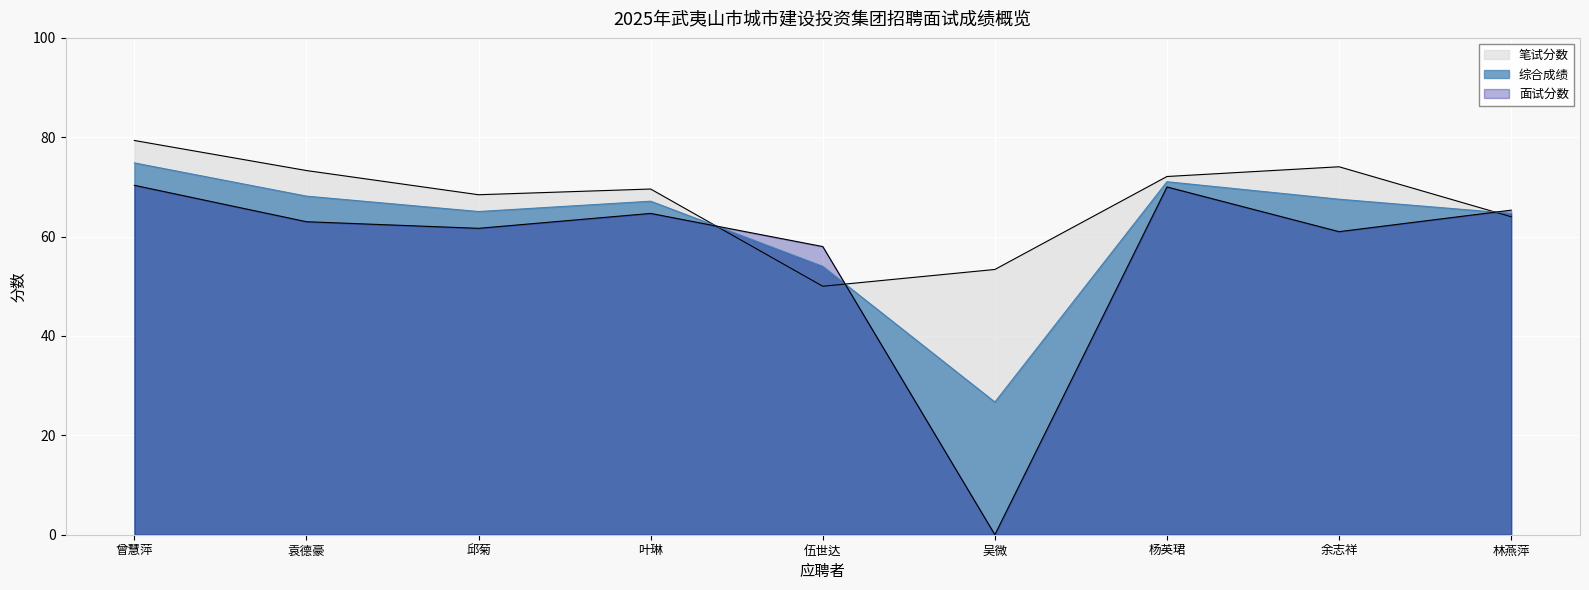

Where does the 综合成绩 series first go above 67?

曾慧萍